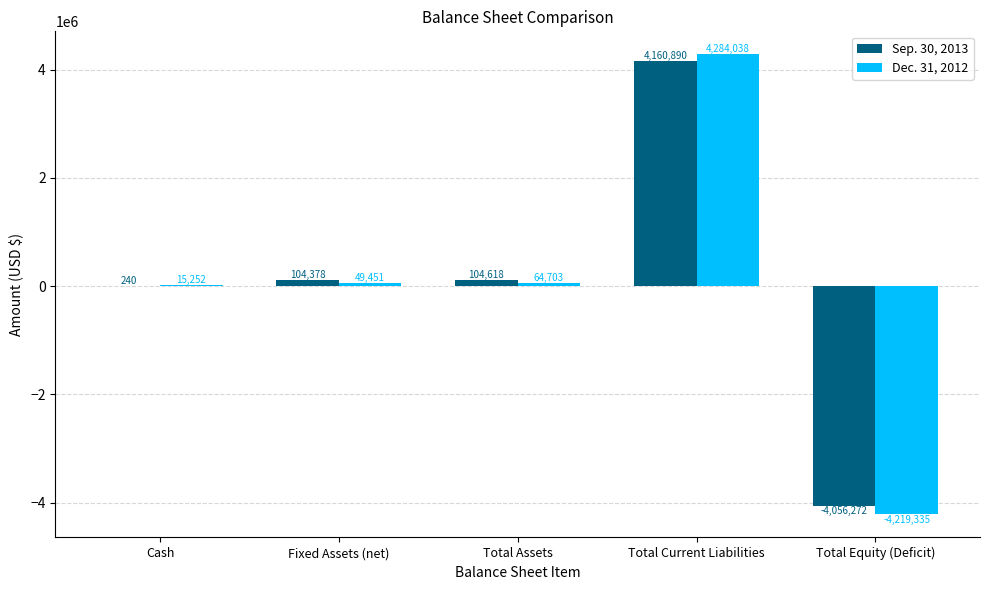

Where is Sep. 30, 2013 nearest to the value 52309?

Cash